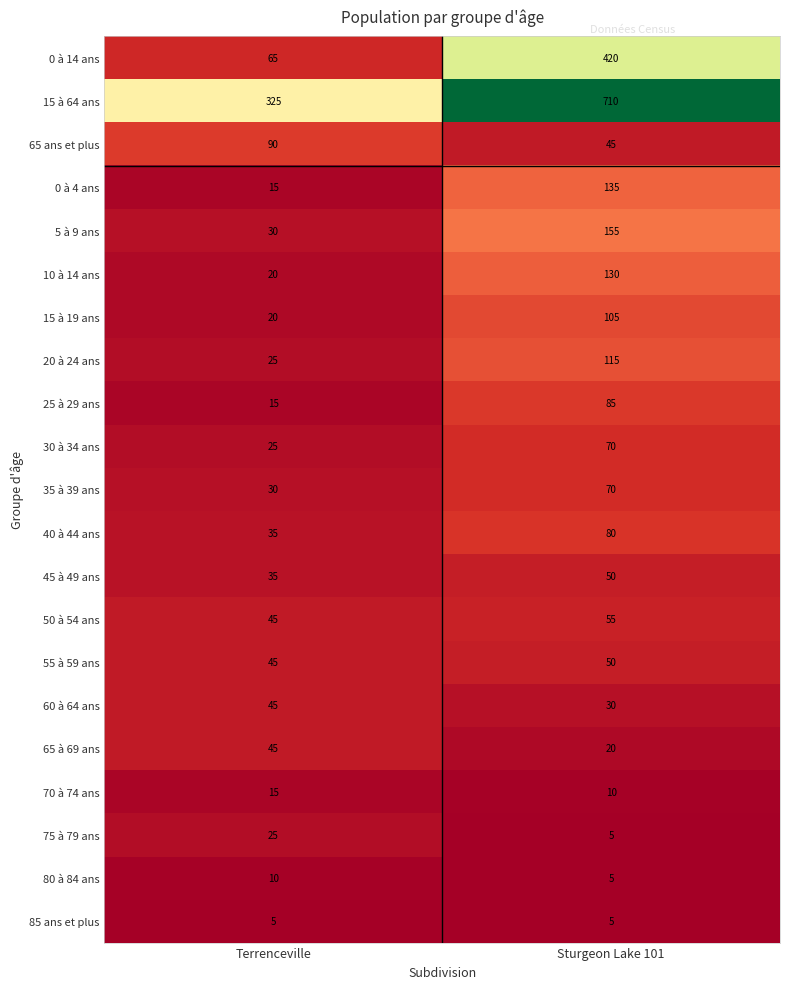

Which label corresponds to the largest value in the chart?

Sturgeon Lake 101